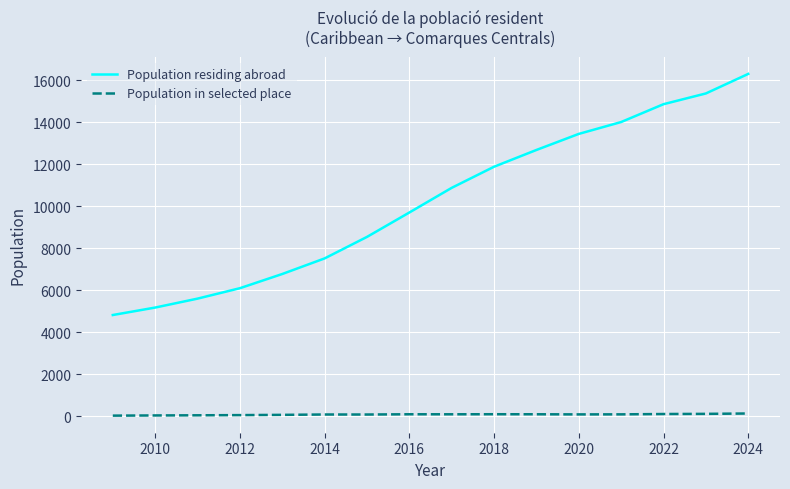

Which series has the largest total across all categories?

Population residing abroad